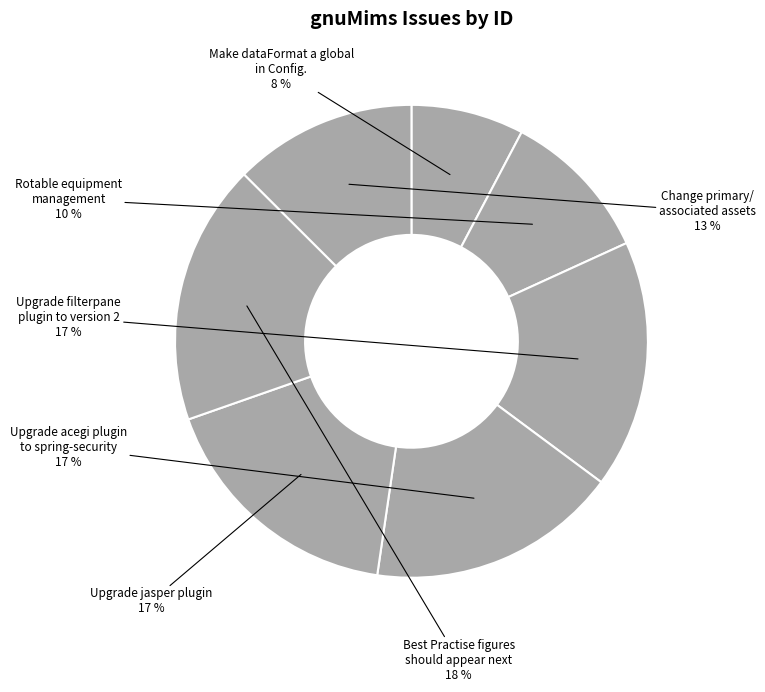

Count the number of slices in the pie.

7